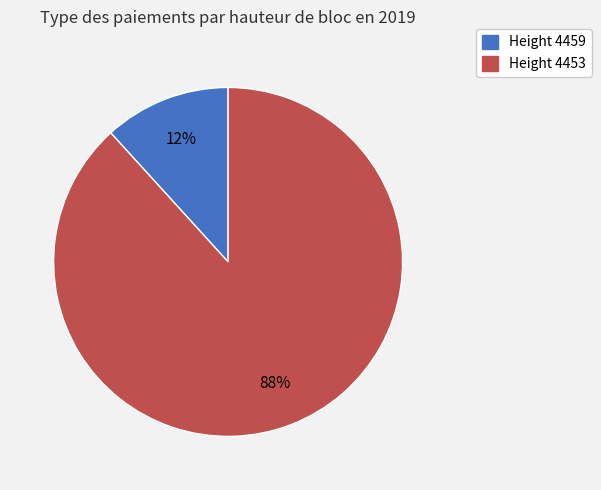

Is there any slice that represents more than half of the pie?

Yes